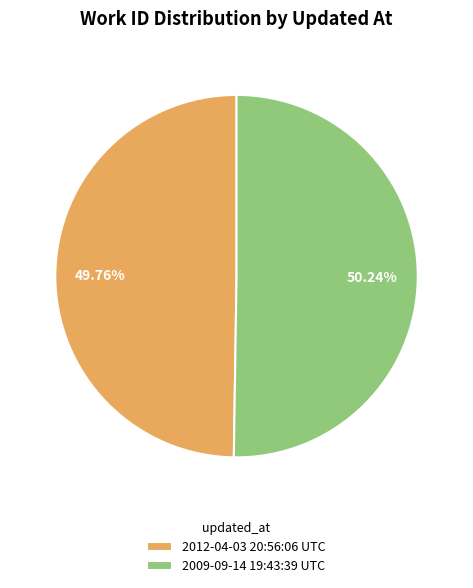

How much of the chart is everything except 2012-04-03 20:56:06 UTC?

50.2%